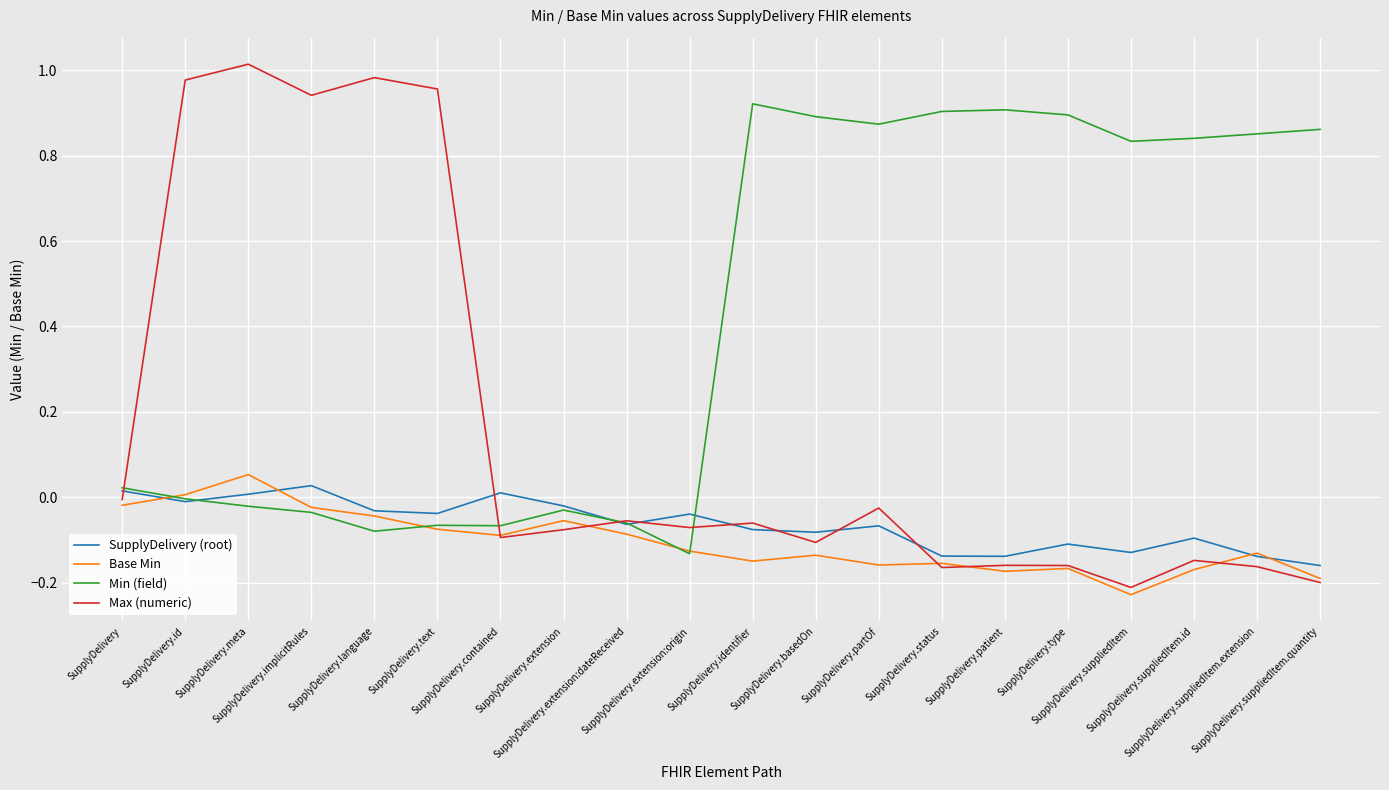

What is the sum of all Base Min values?

-2.1